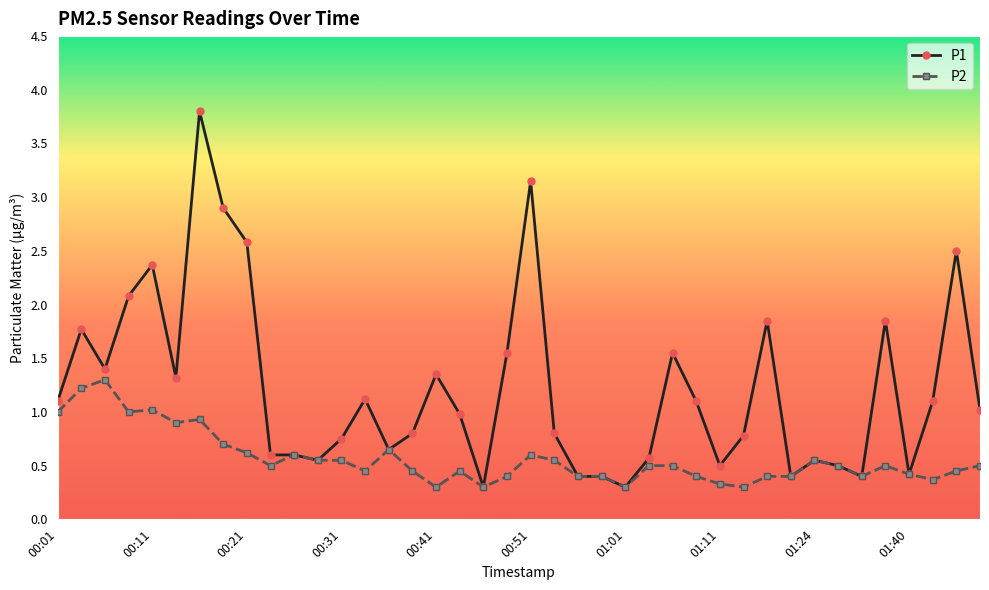

What are all the series names shown in the legend?

P1, P2